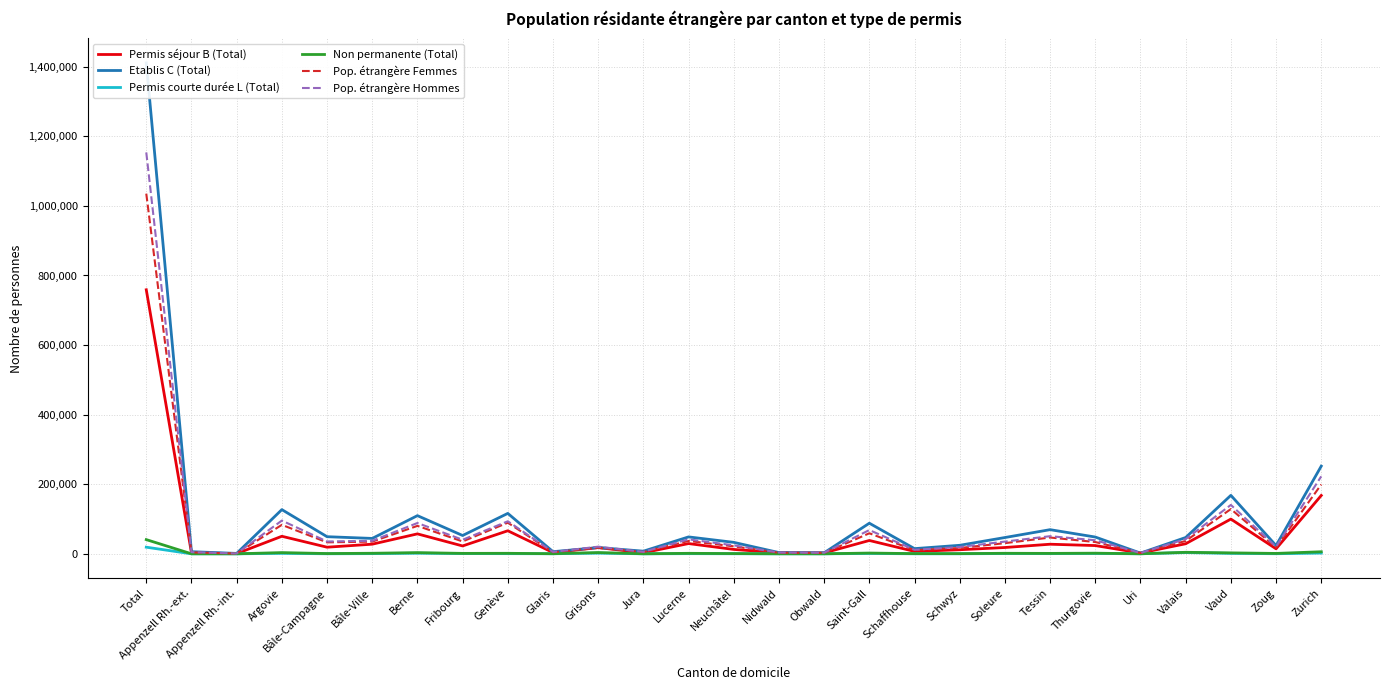

Which series has the largest total across all categories?

Etablis C (Total)